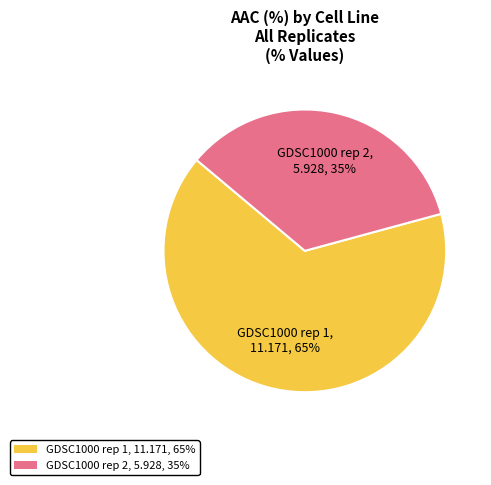

How many segments does this pie chart have?

2